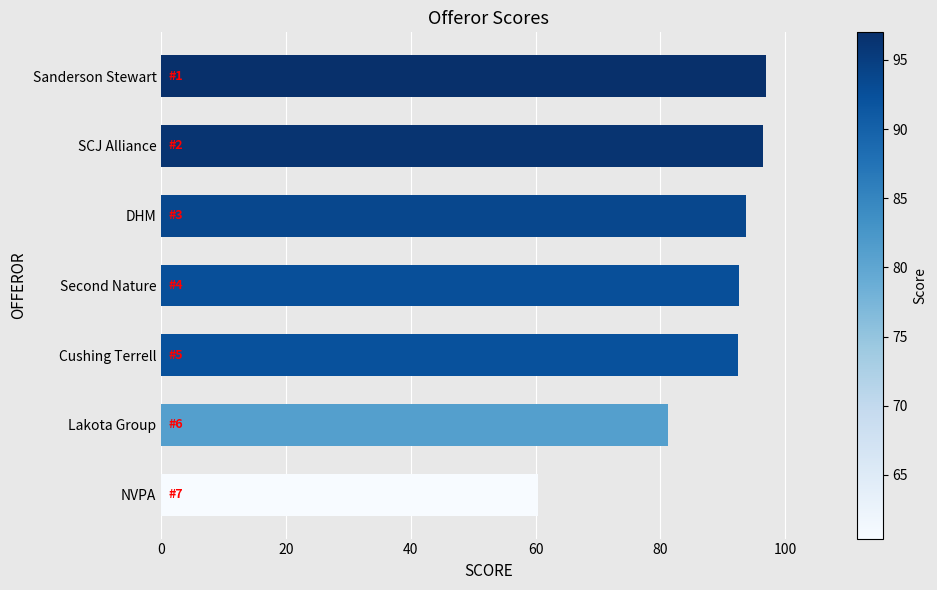

What is the maximum value shown in the chart?

97.0